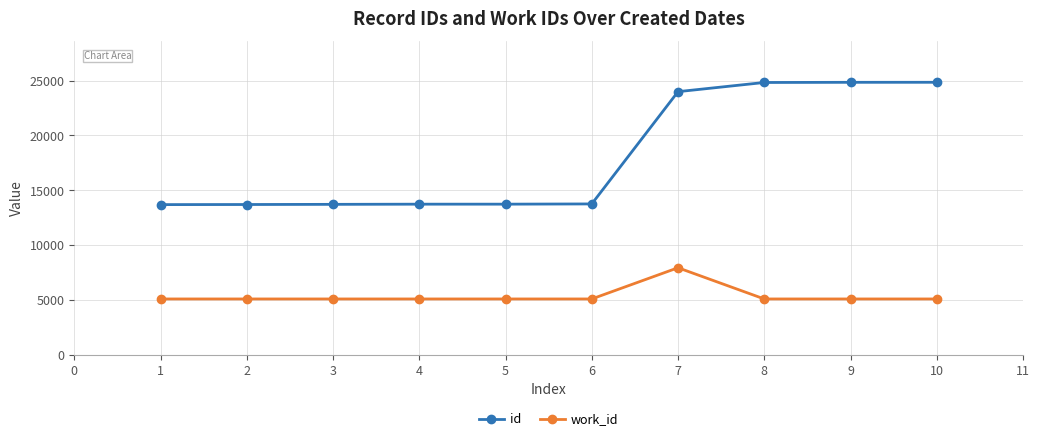

How many distinct data groups are displayed?

2